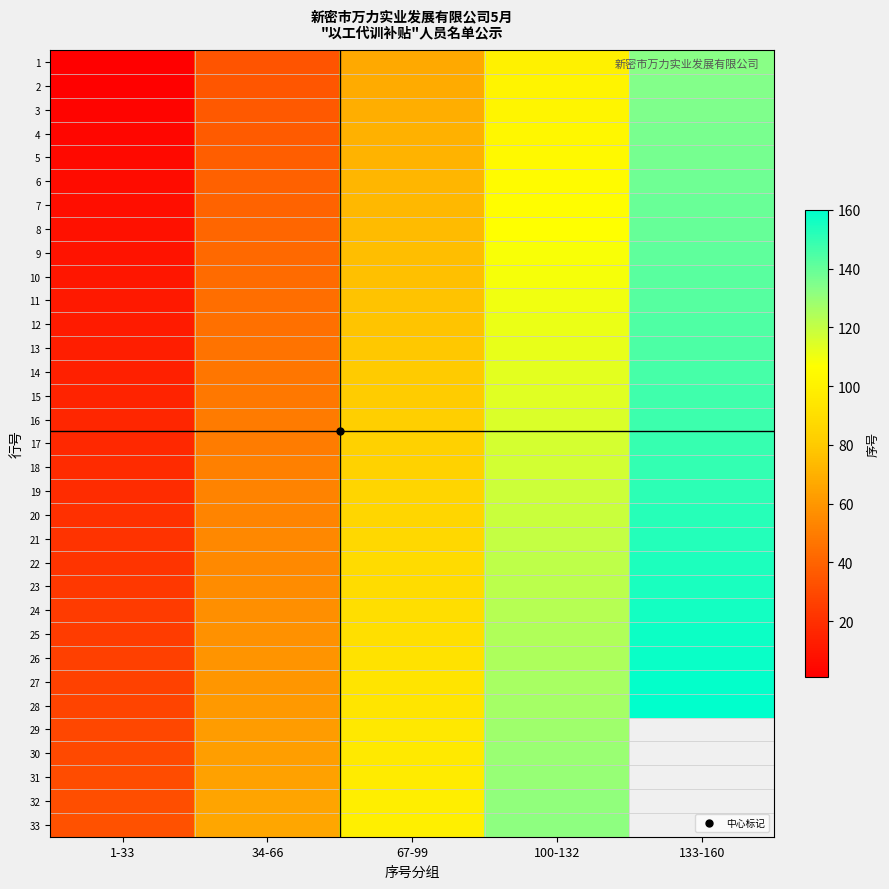

How many series are shown in this chart?

33